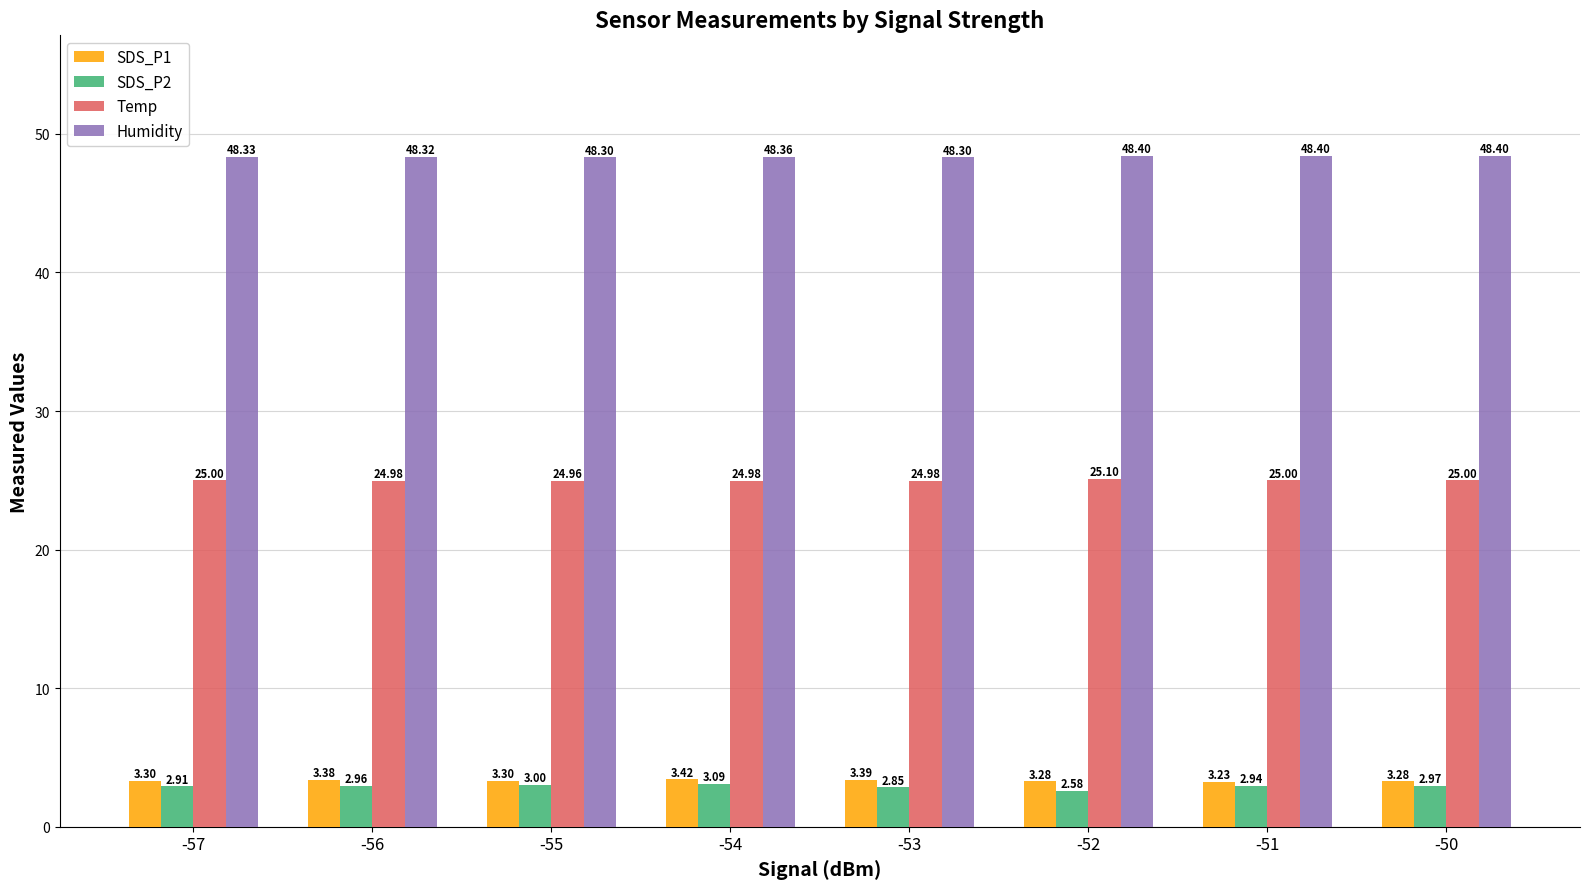

Does the chart contain stacked bars?

No